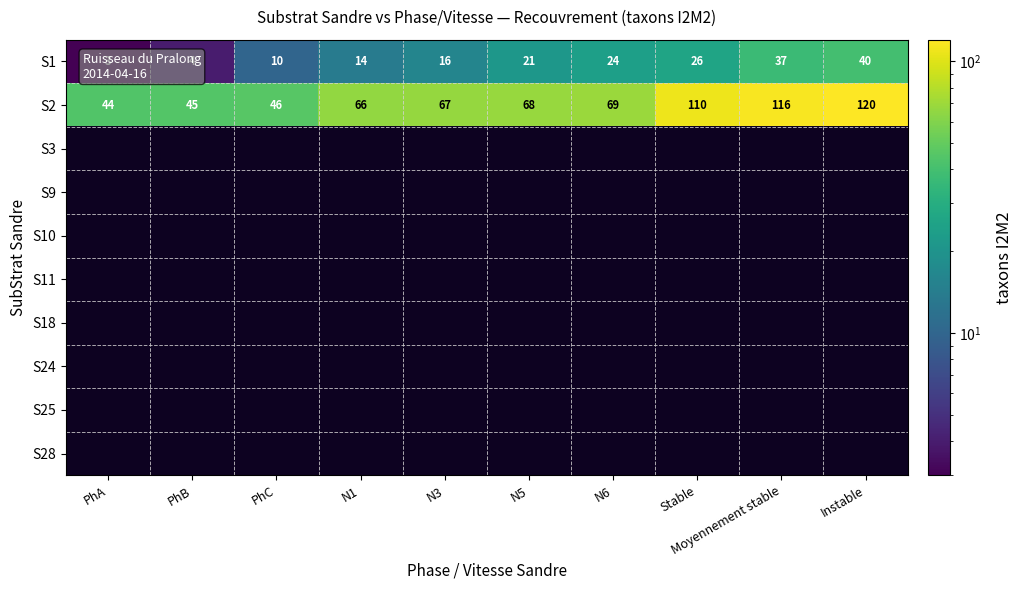

At which label is S1 closest to 21?

N5